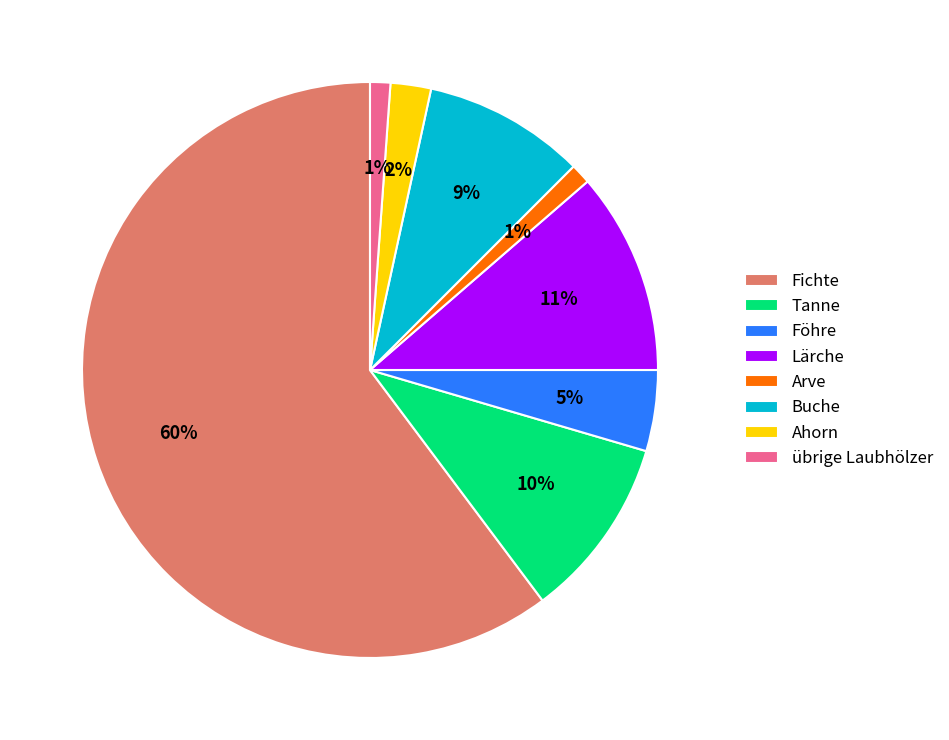

Do Lärche and Föhre together represent more than half of the pie?

No